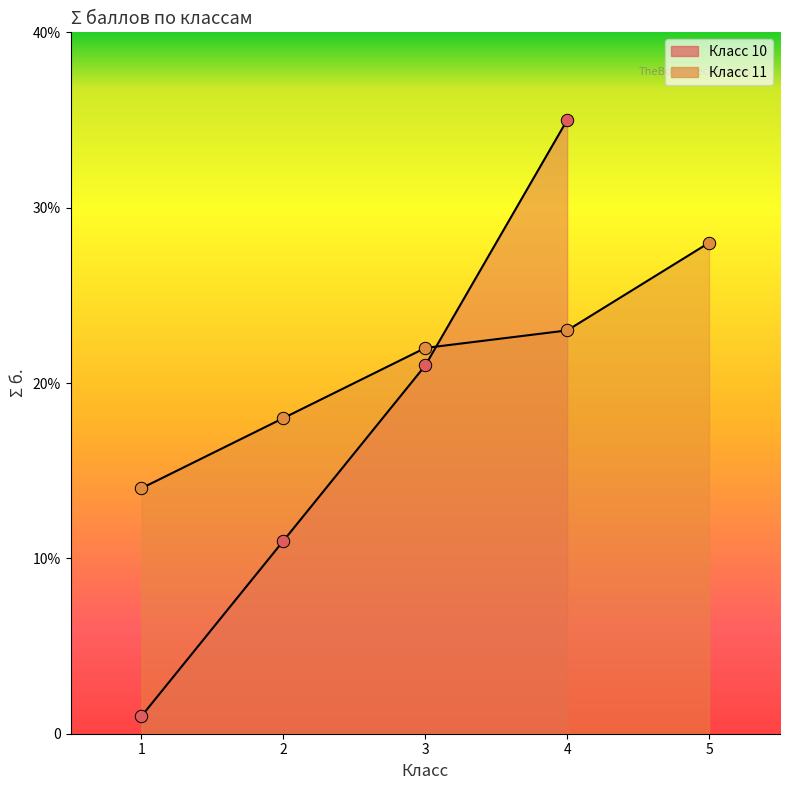

Approximately how many times larger is the value at 4 compared to 2?

3.2